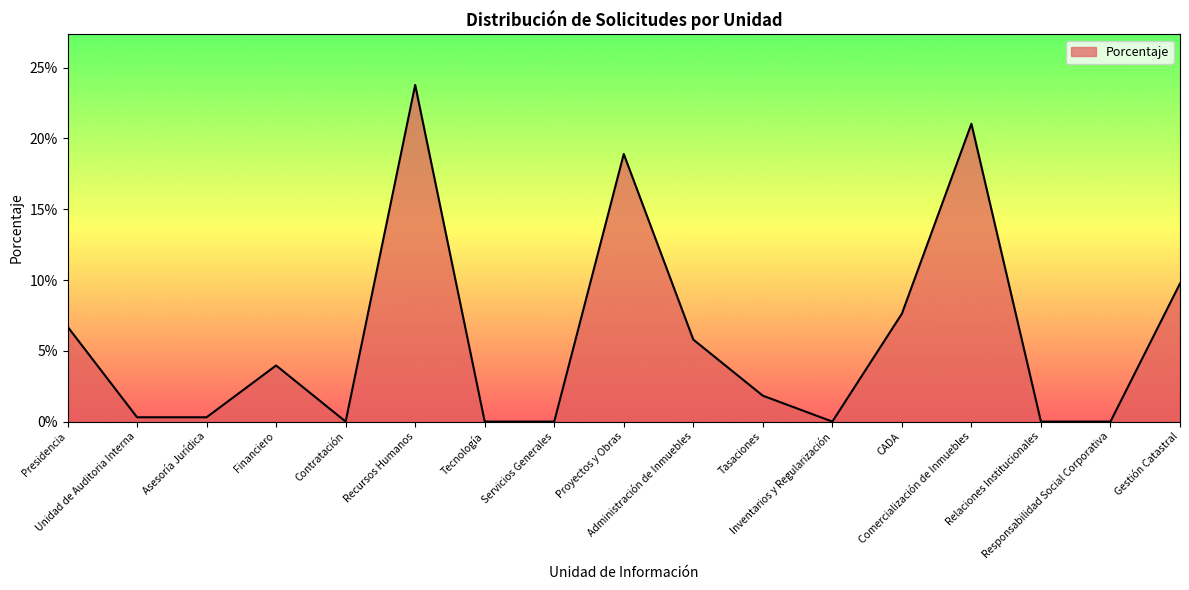

How many points are higher than both their immediate neighbors (excluding endpoints)?

4